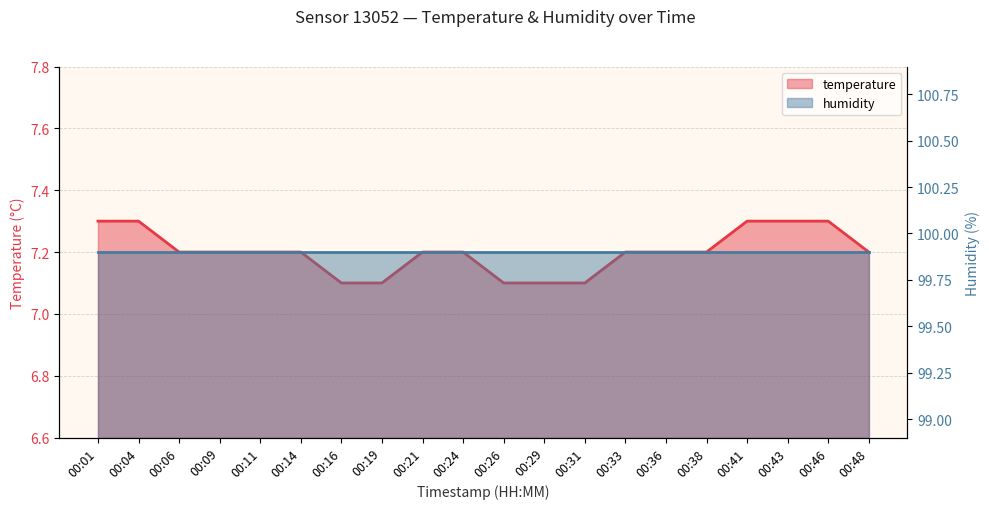

Rank the categories by value from highest to lowest.

00:01, 00:04, 00:41, 00:43, 00:46, 00:06, 00:09, 00:11, 00:14, 00:21, 00:24, 00:33, 00:36, 00:38, 00:48, 00:16, 00:19, 00:26, 00:29, 00:31